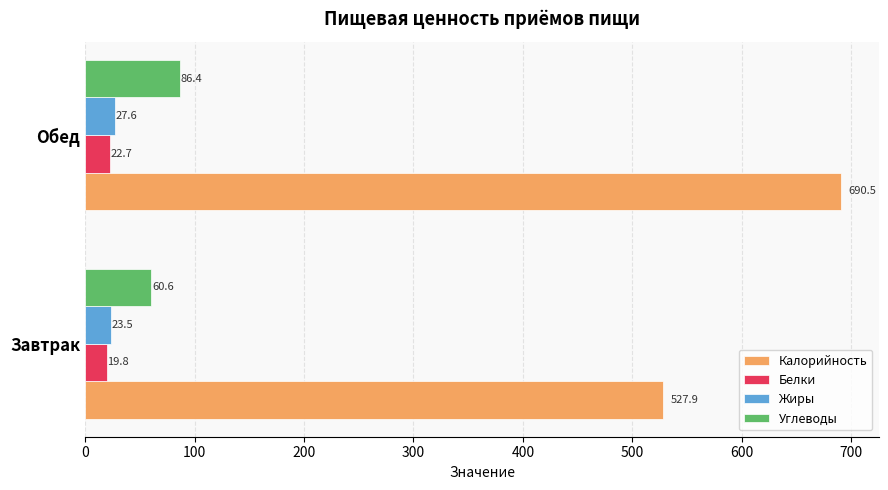

Is the value of Калорийность at Завтрак greater than the value of Белки at Завтрак?

Yes